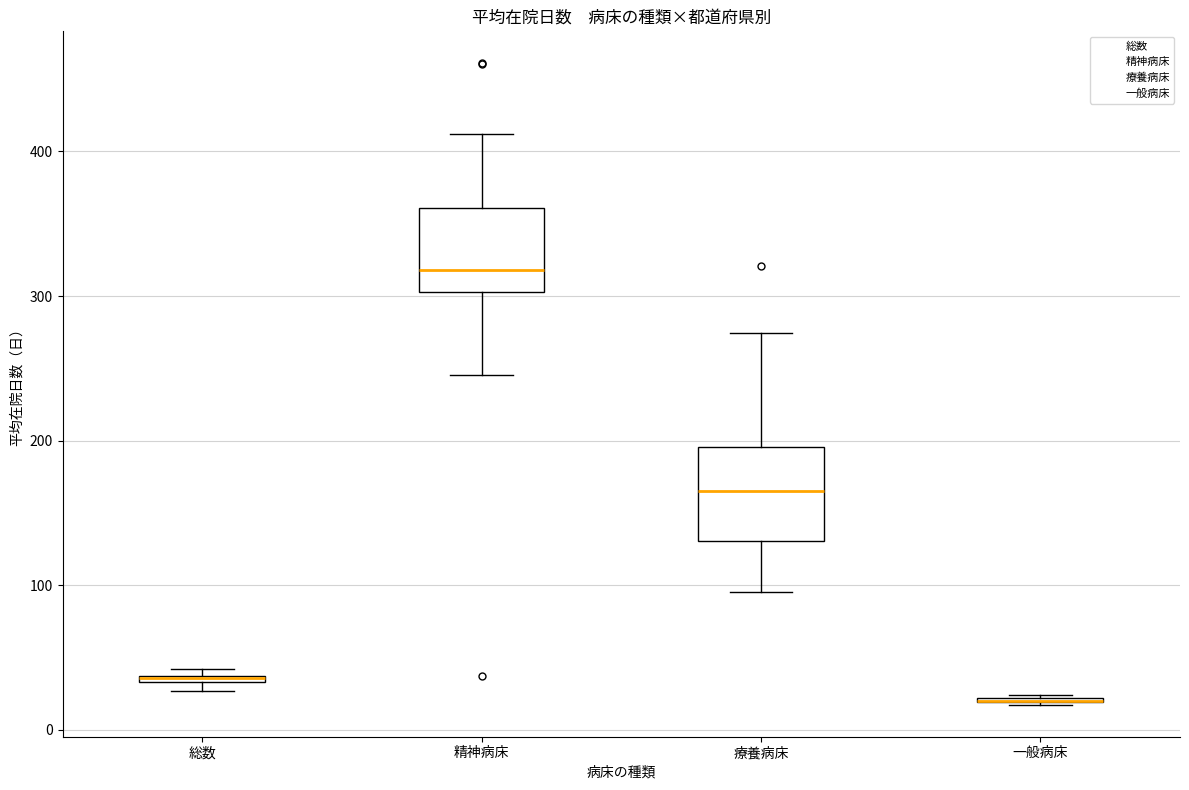

Where is the upper edge of the box for 総数 on the y-axis? The values are not printed on the chart, so give them approximately, as read against the axis.

40